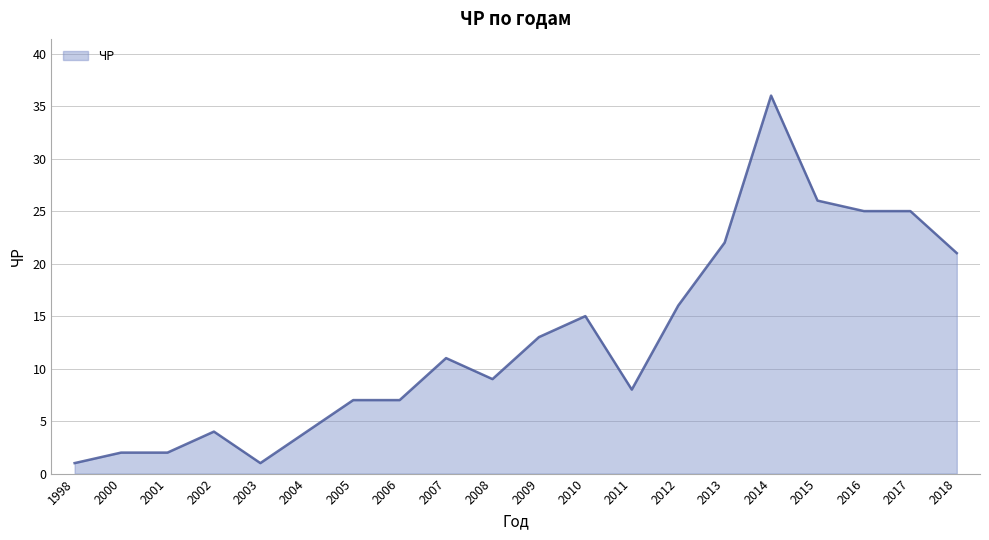

What is the ratio of the value at 2013 to the value at 2009?

1.7